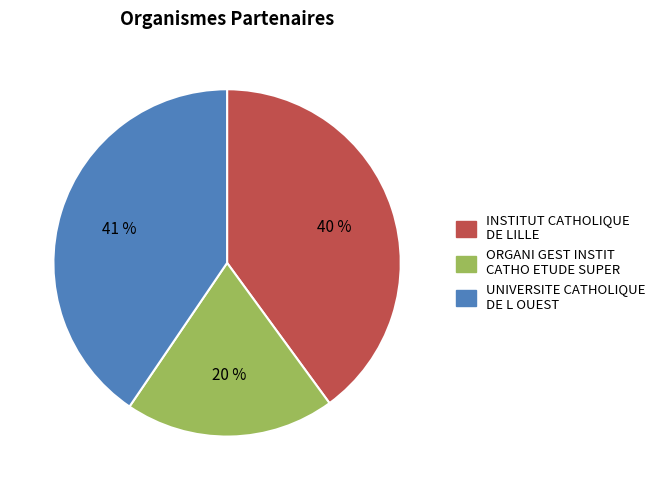

Rank the categories by value from highest to lowest.

UNIVERSITE CATHOLIQUE DE L OUEST, INSTITUT CATHOLIQUE DE LILLE, ORGANI GEST INSTIT CATHO ETUDE SUPER